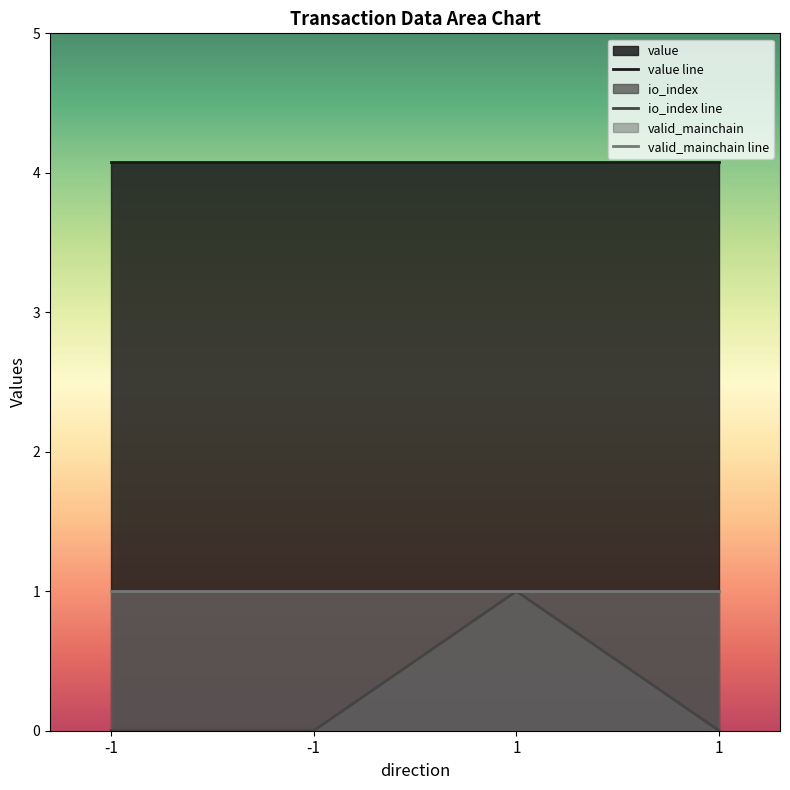

Reading left to right, what are all the values shown in this chart?

value: 4.1	4.1	4.1	4.1
io_index: 0.0	0.0	1.0	0.0
valid_mainchain: 1.0	1.0	1.0	1.0